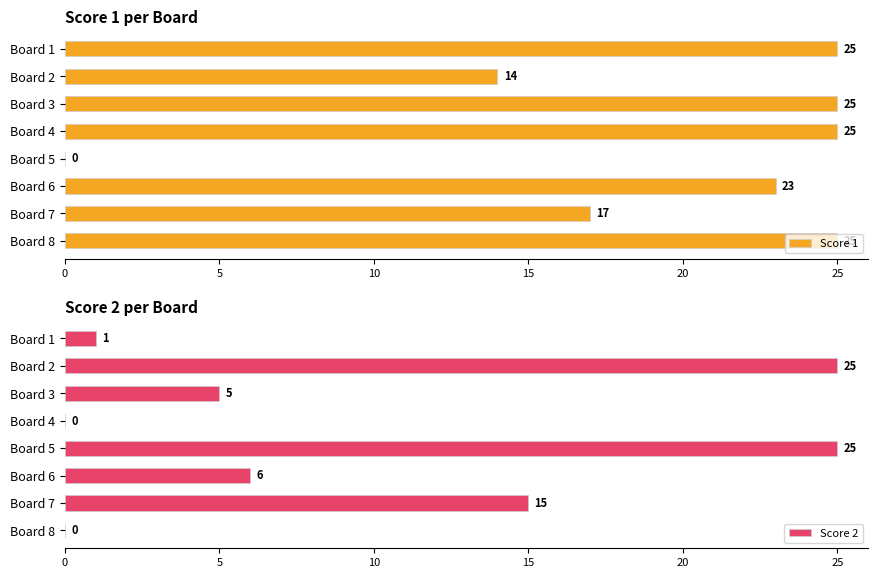

Is it true that Score 1 equals 25 at Board 3?

True